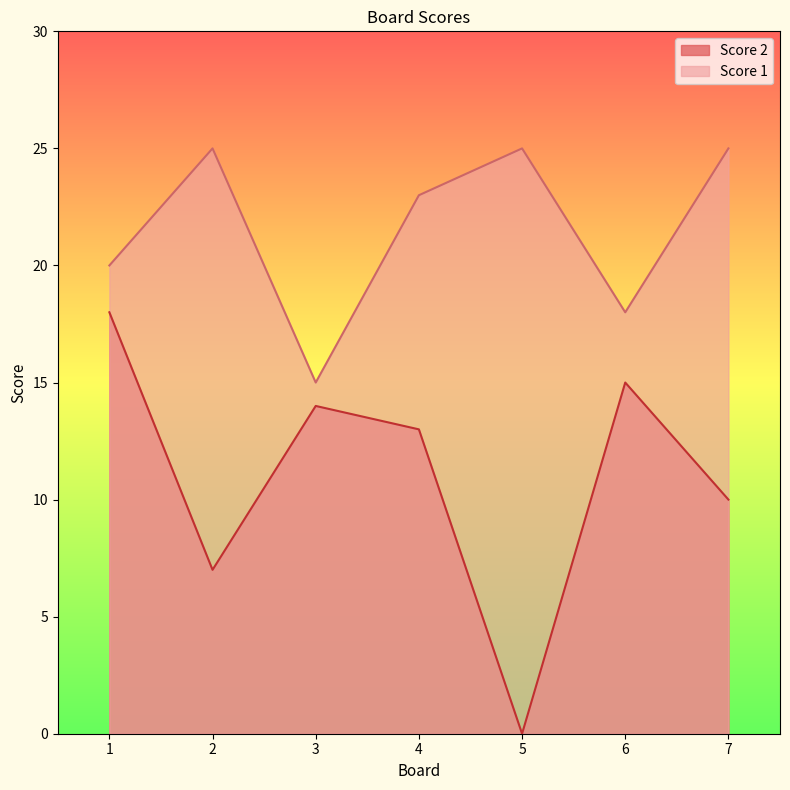

Count the number of data series in this chart.

2